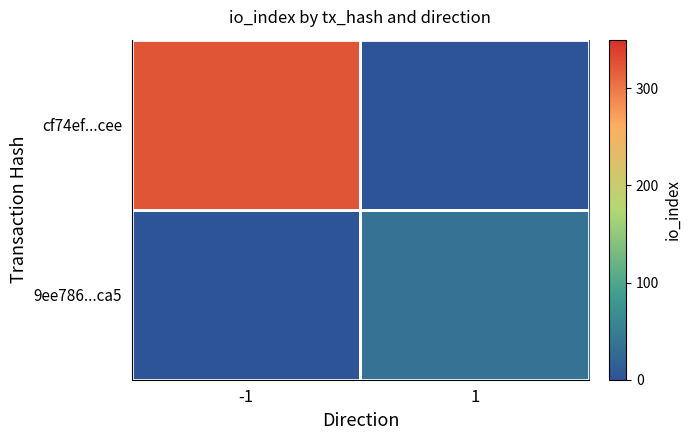

Reading left to right, extract all data points from this chart.

cf74ef...cee: -1=324	1=0
9ee786...ca5: -1=0	1=36